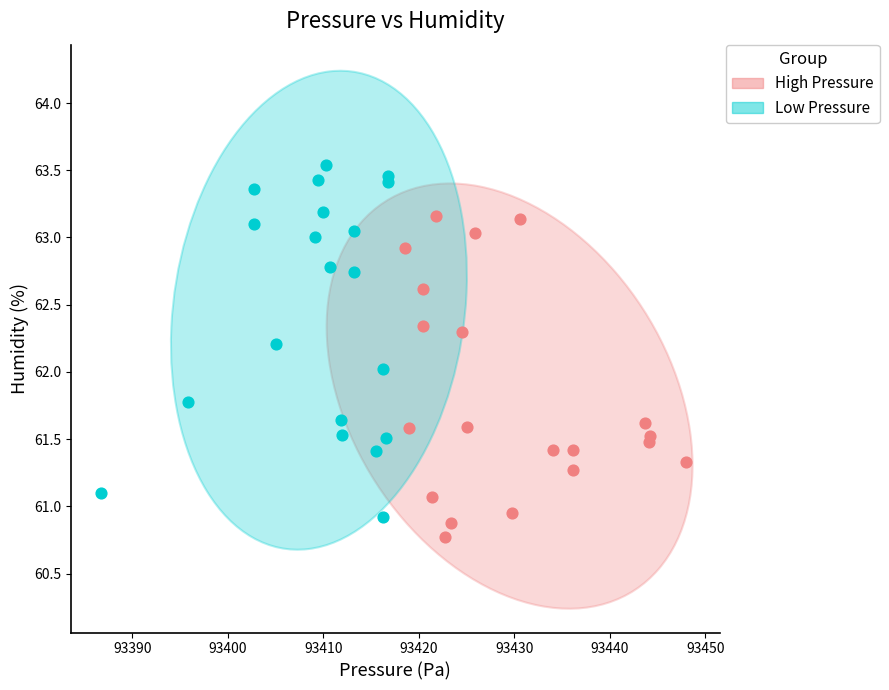

Which series contains the highest Y value?

Low Pressure